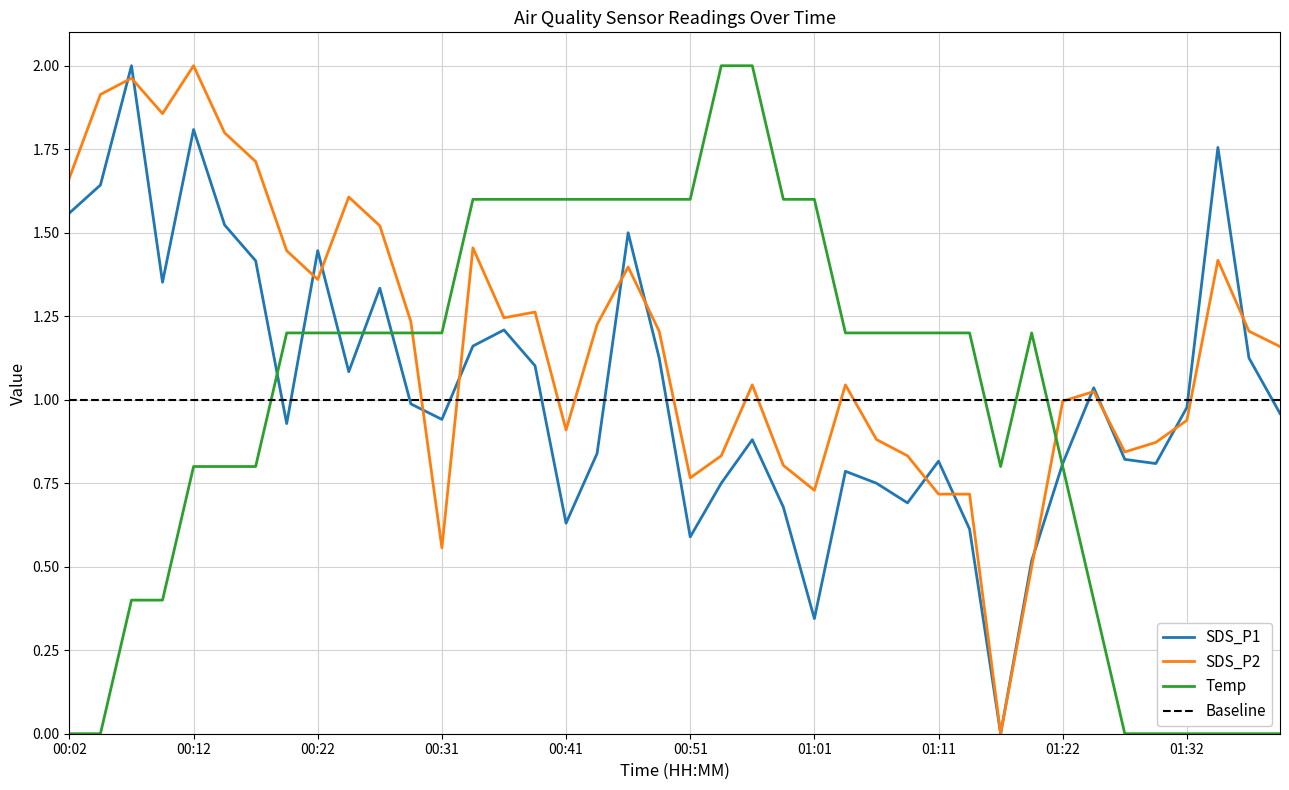

Where is the first local minimum for SDS_P1?

00:09